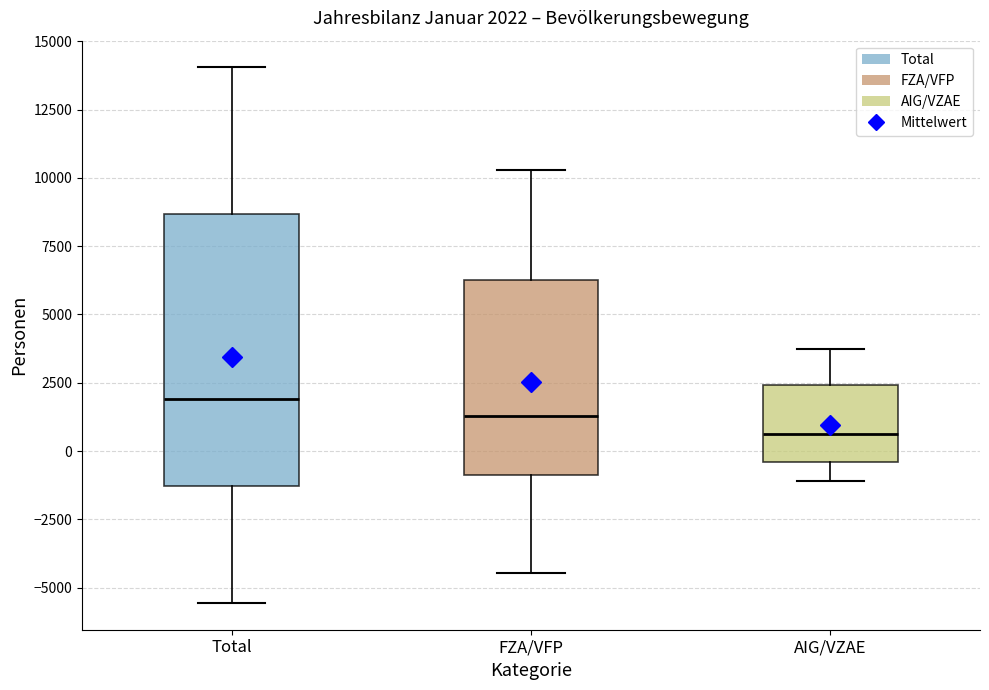

Which box is the tallest, from its lower edge to its upper edge?

Total